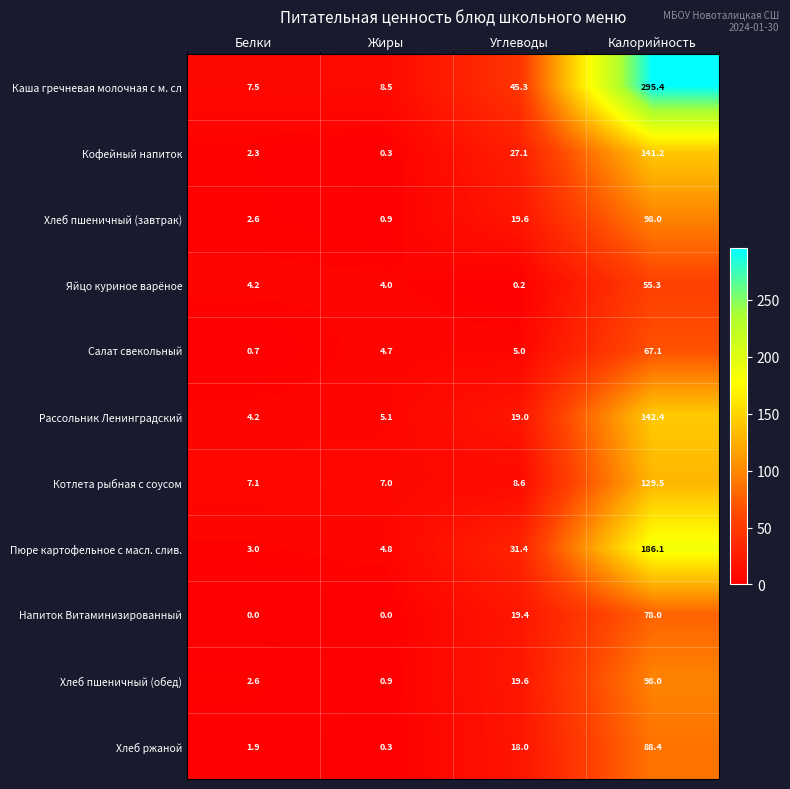

The value of Салат свекольный at Белки is 0.7. True or false?

True